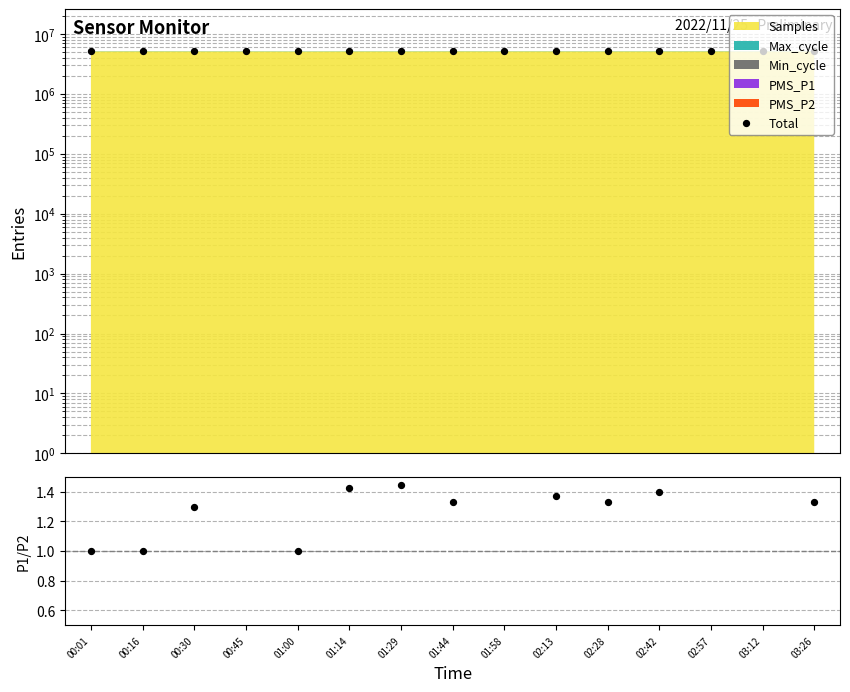

Which series contains the highest Y value?

Total